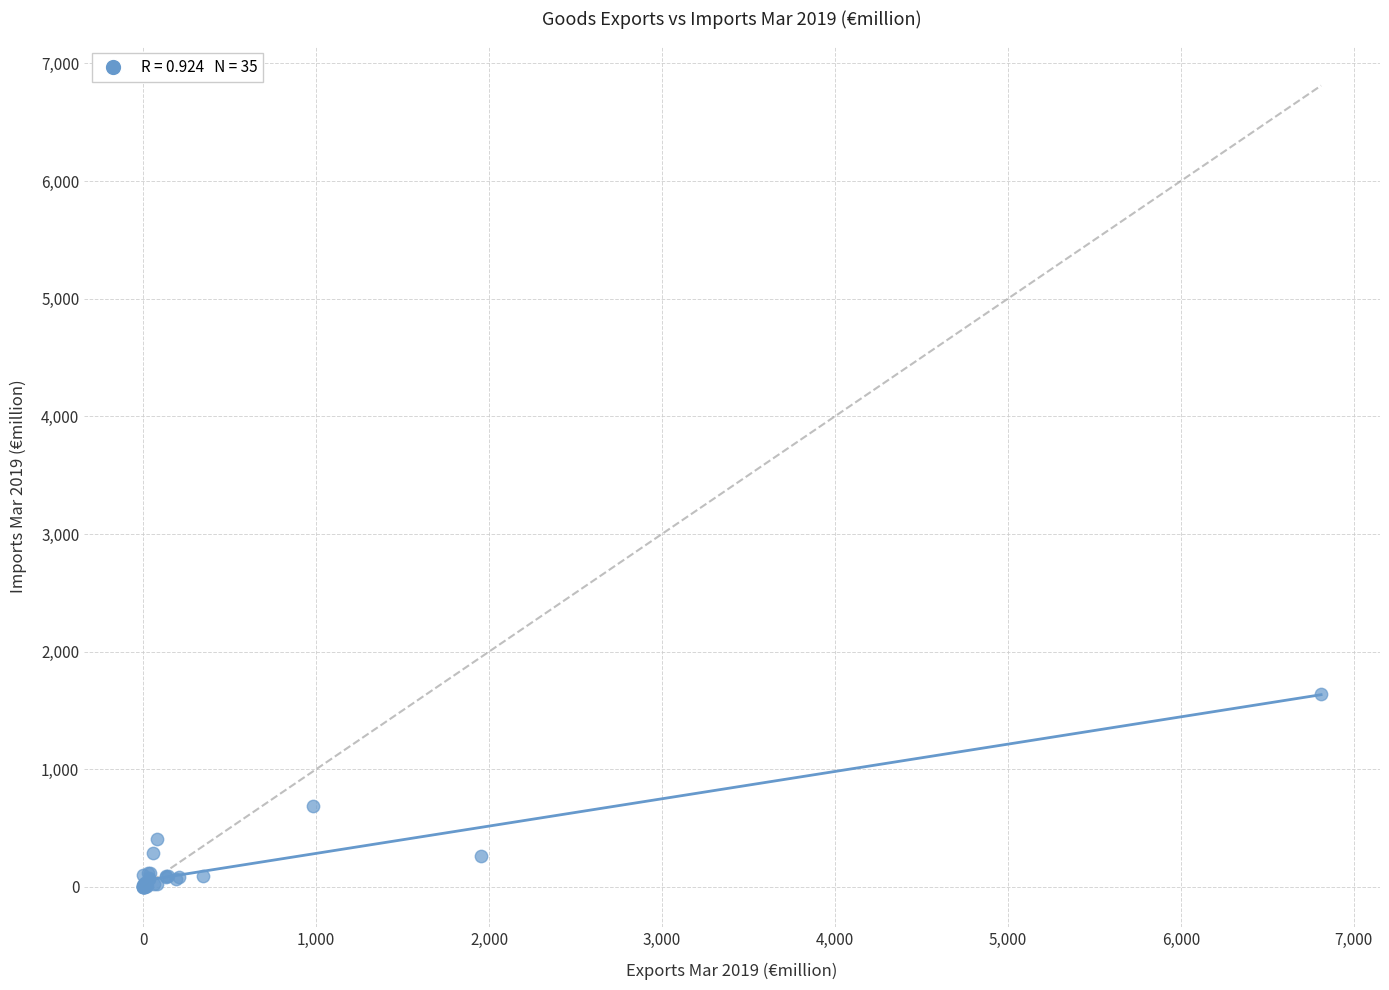

What Y value in the scatter plot is closest to 822?

687.8